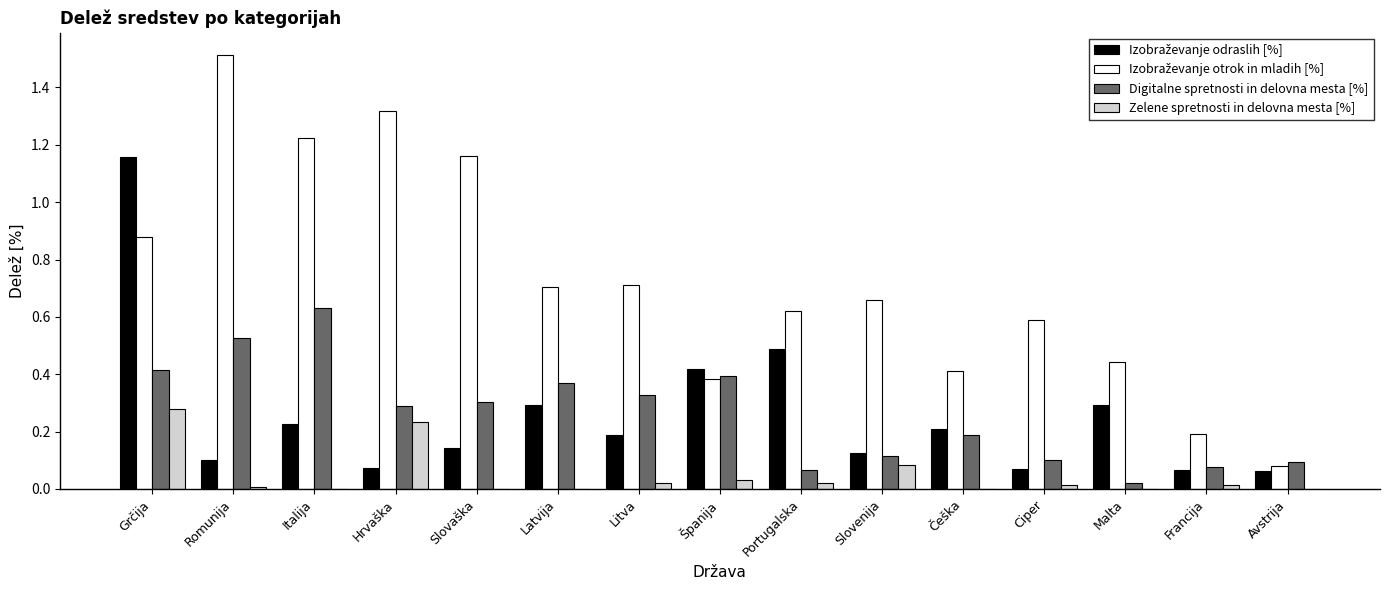

The Digitalne spretnosti in delovna mesta [%] series shows 0.0 at Ciper. True or false?

False